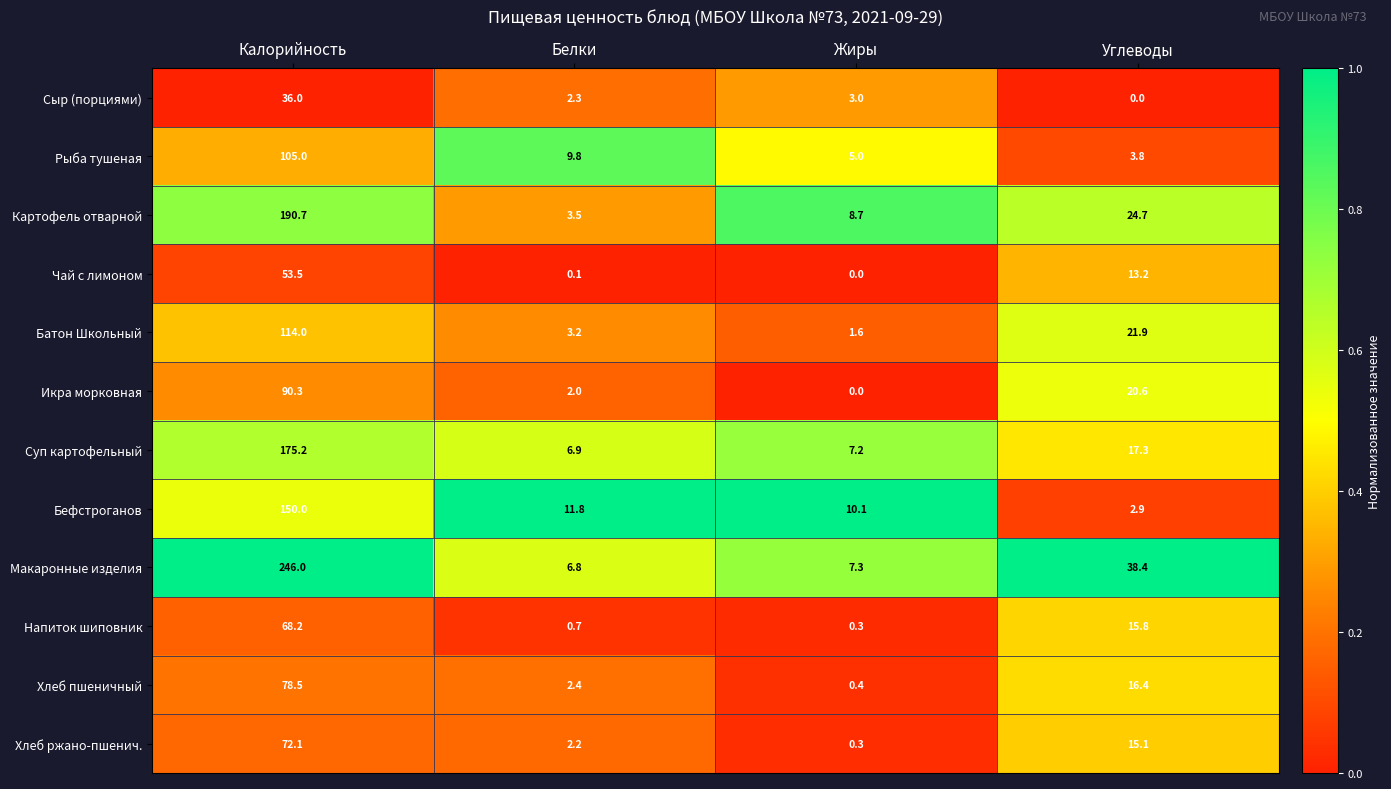

True or false: Батон Школьный has a value of 29.5 at Углеводы.

False